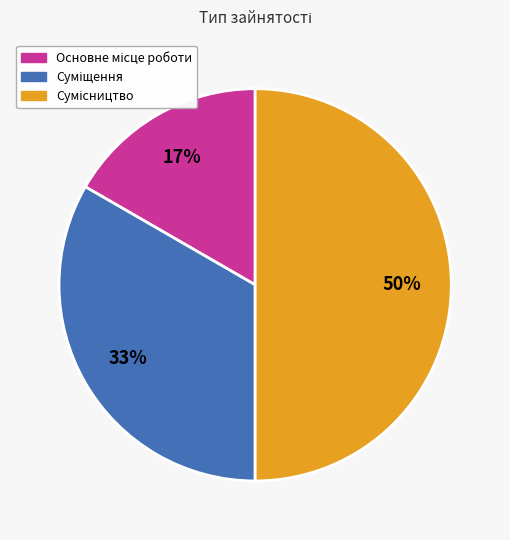

To the nearest percent, what is the difference between the largest and smallest slice percentages?

33%